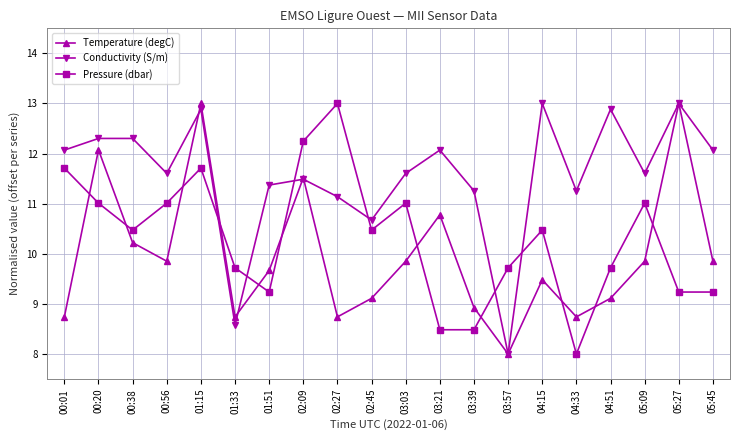

Where do Conductivity (S/m) and Pressure (dbar) first cross each other?

01:15 and 01:33